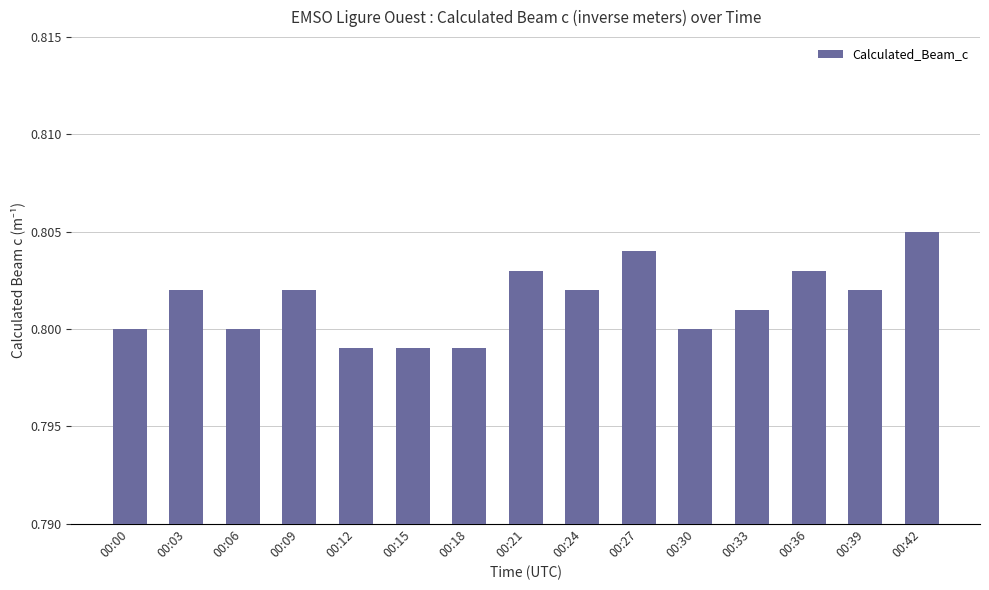

Is it true that the value at 00:27 is 0.3?

False